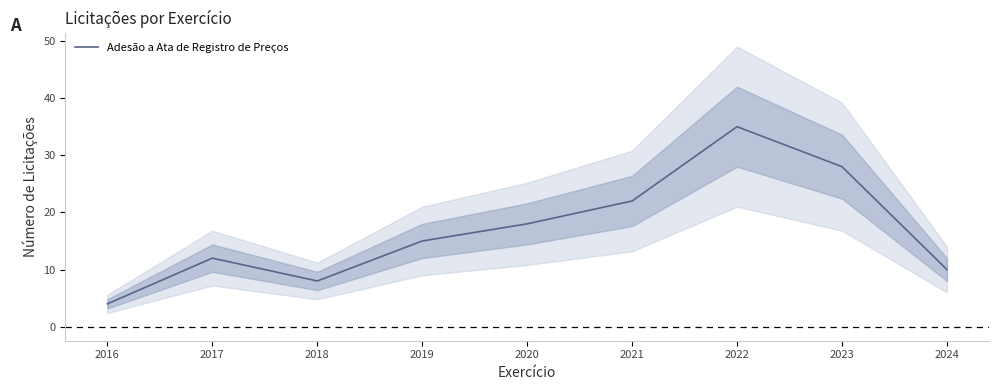

True or false: the data shows 35 at 2022.

True